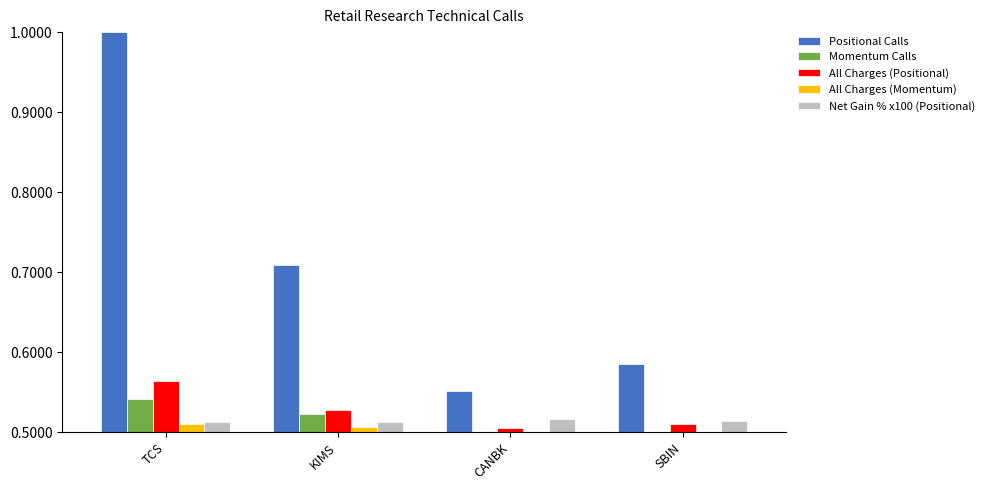

True or false: Positional Calls has a value of 0.4 at TCS.

False